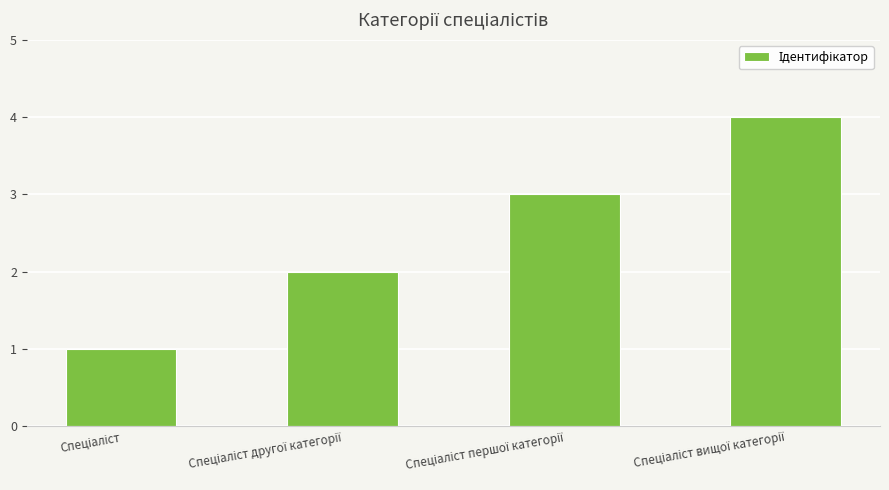

What is the sum of all values?

10